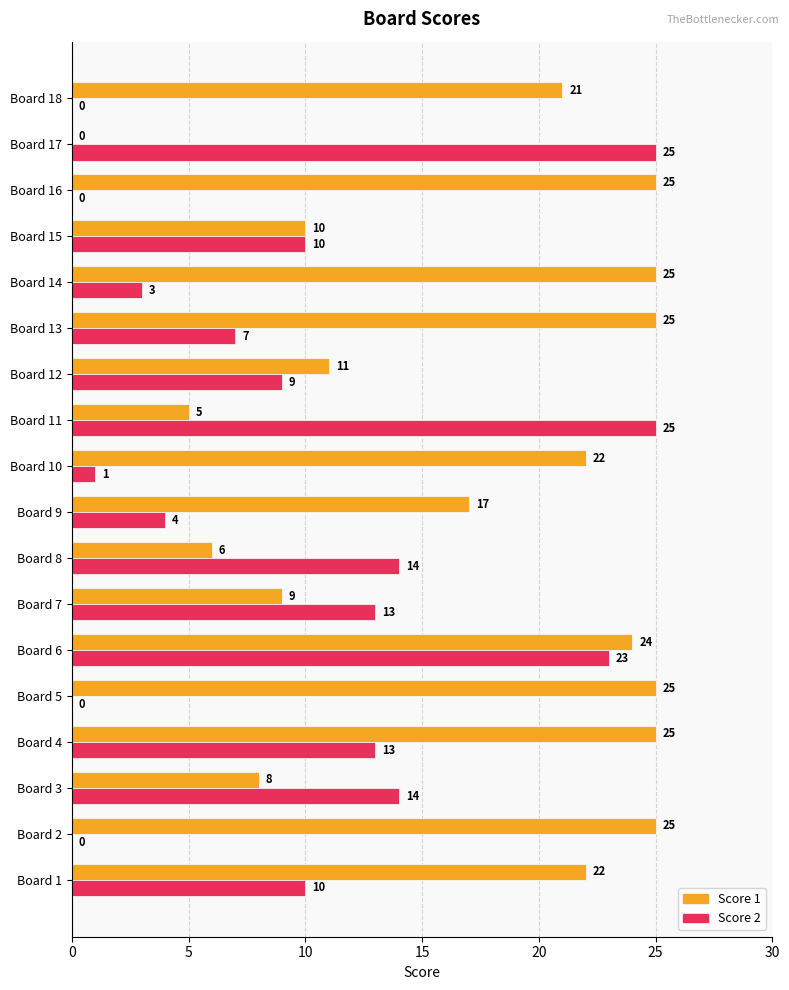

Read the Score 1 value at Board 5.

25